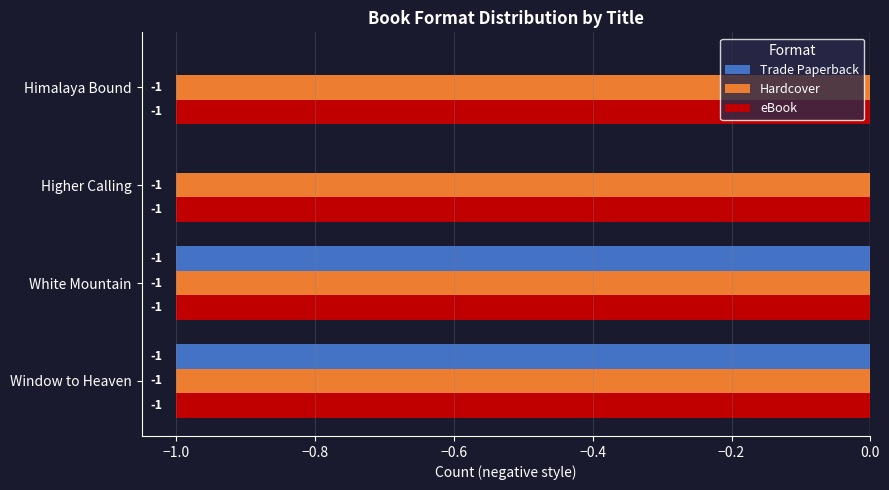

Between White Mountain and Himalaya Bound, which series saw the biggest shift?

Trade Paperback